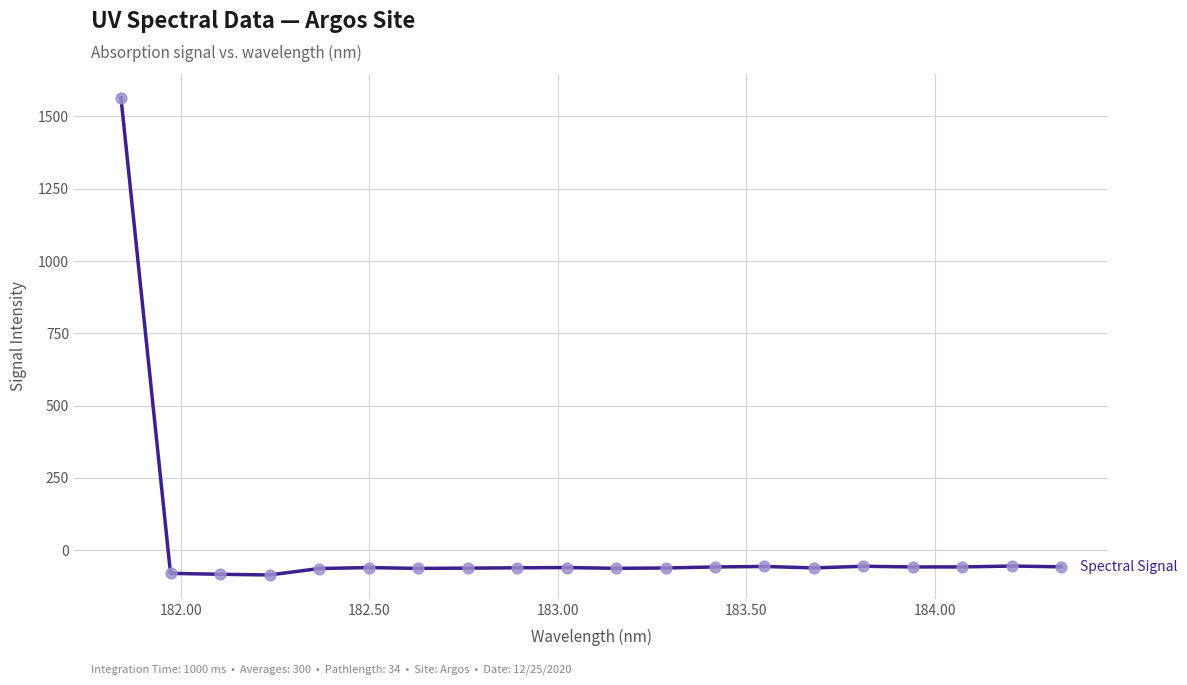

What is the difference between the maximum and minimum values?

1649.7